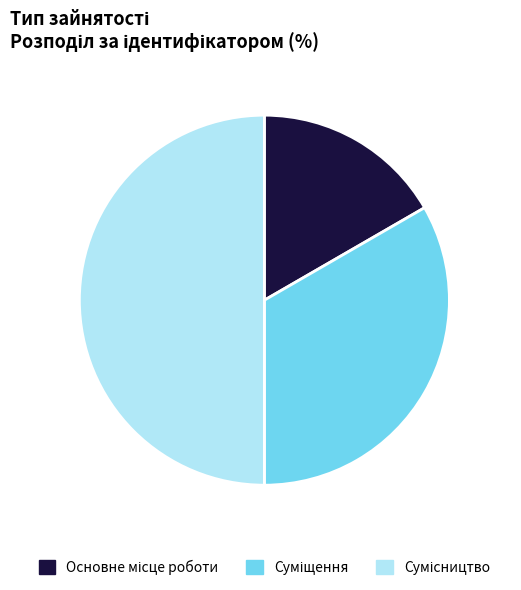

To the nearest percent, what percentage of the pie is Суміщення?

33%